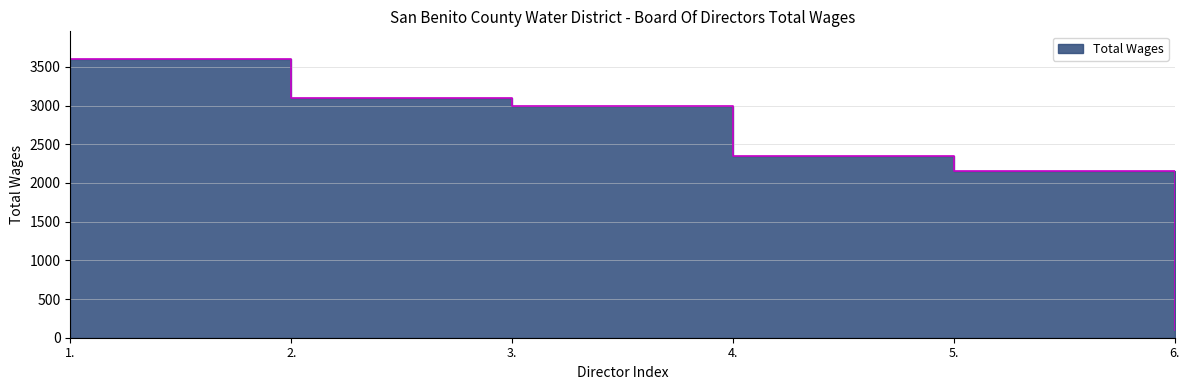

What position from the right is 5.?

2